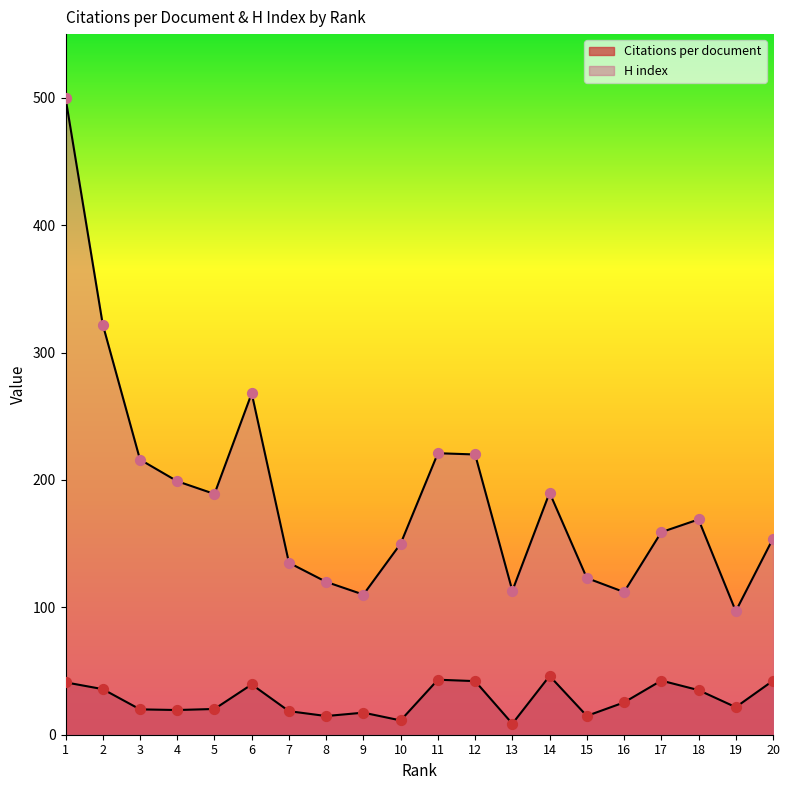

Which series reaches the maximum Y coordinate?

H index